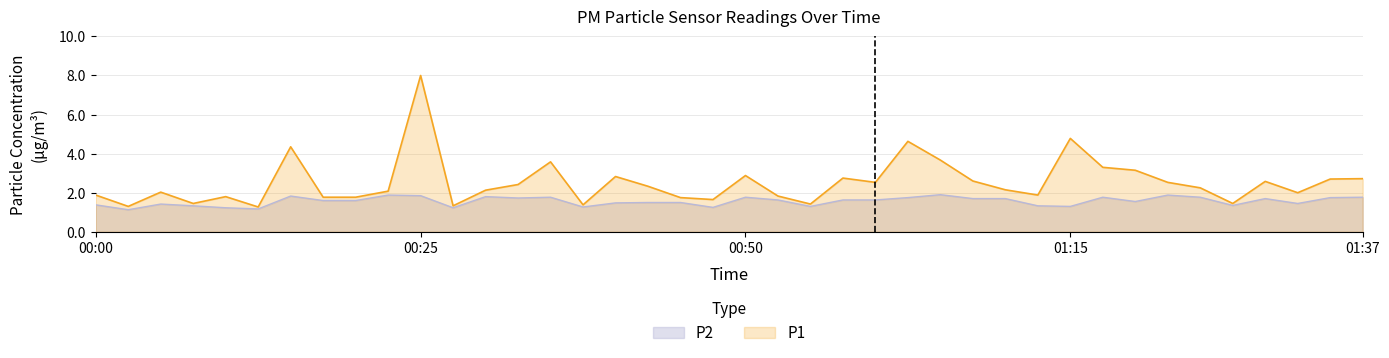

At which category is the sum across all series the highest?

00:25